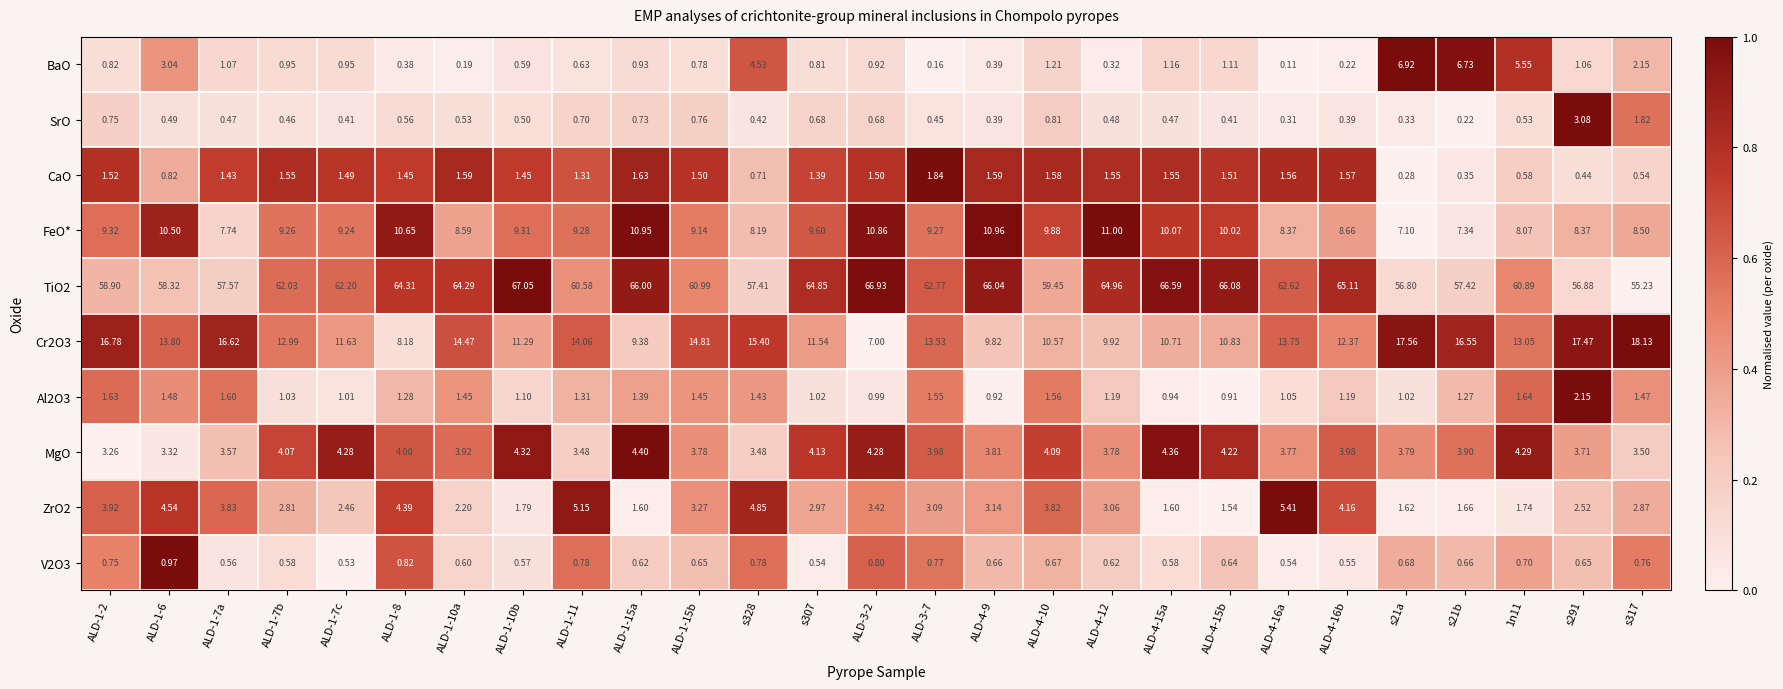

Rank the series at s291 from lowest to highest value.

CaO, V2O3, BaO, Al2O3, ZrO2, SrO, MgO, FeO*, Cr2O3, TiO2